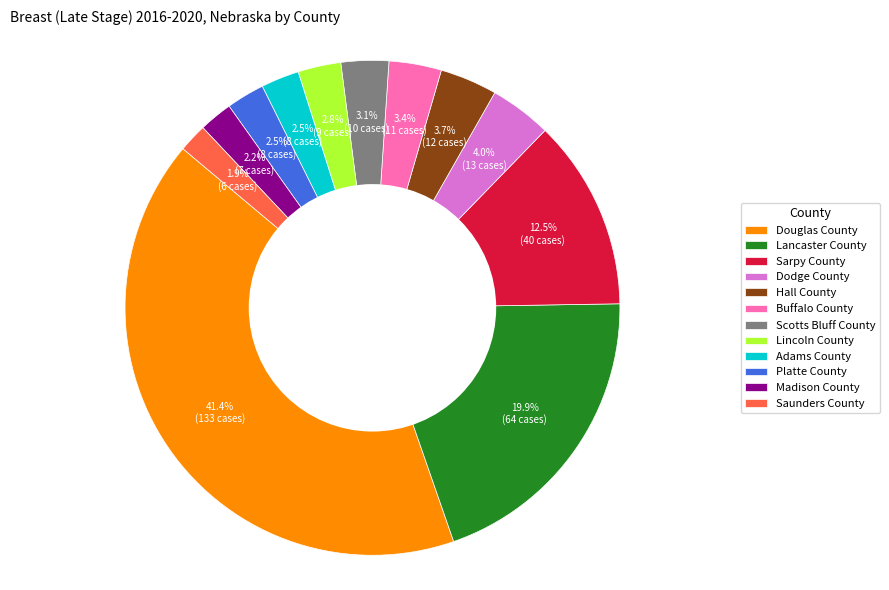

Does Platte County account for over 50% of the chart?

No